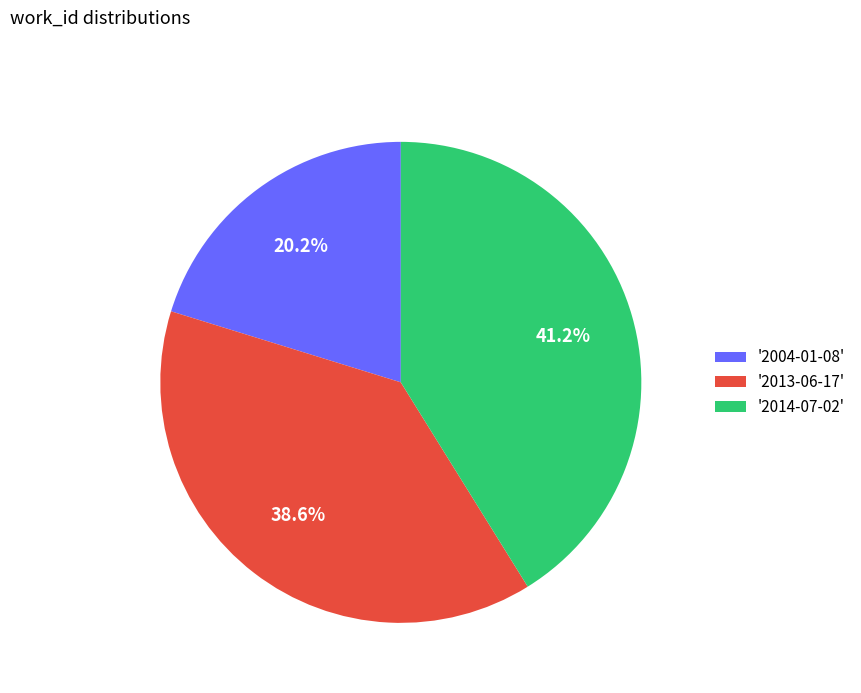

Does '2013-06-17' represent more than half of the total?

No